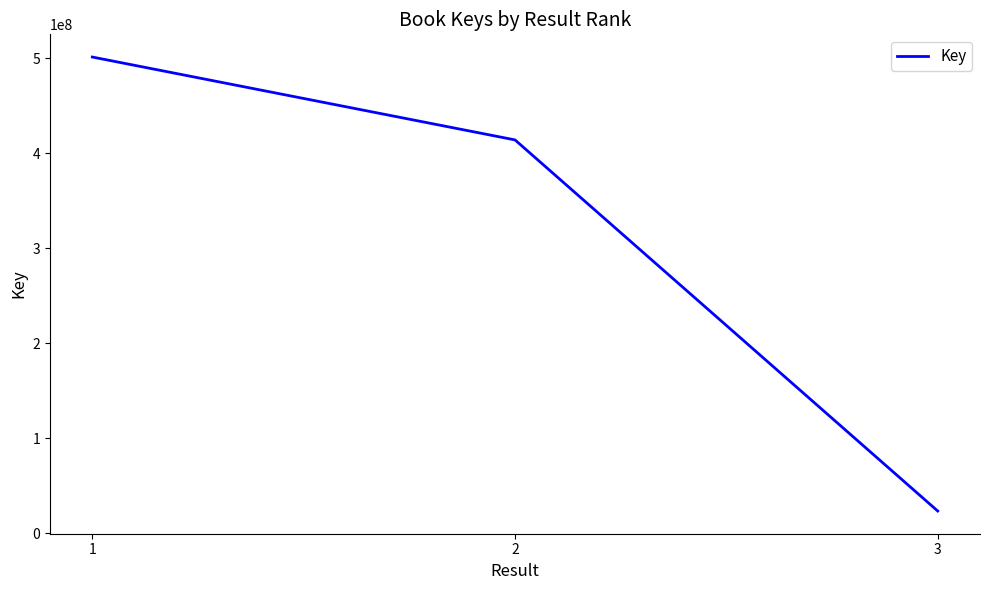

Which has a higher value, 1 or 2?

1